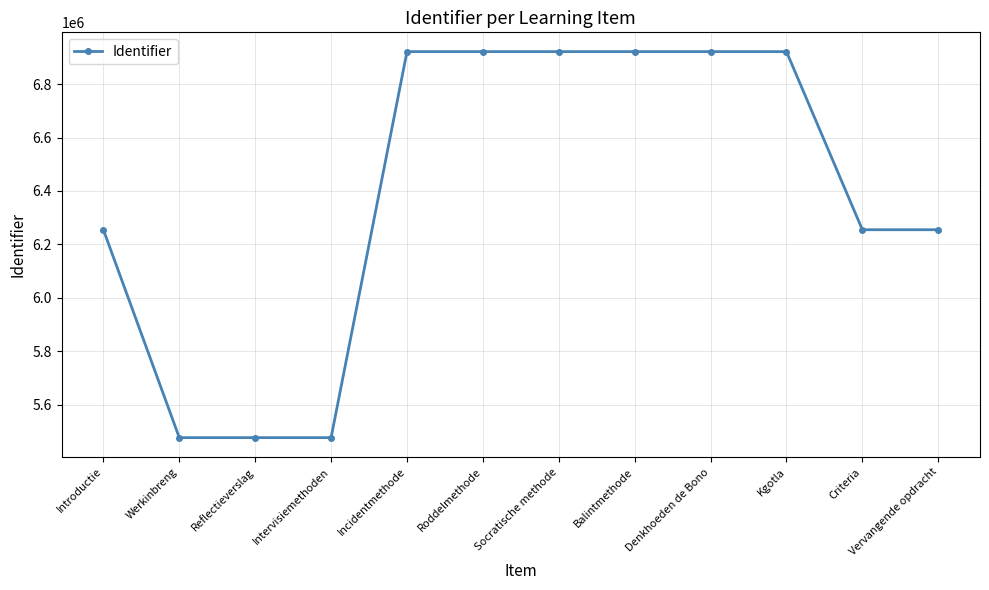

How many data points does each series have?

12